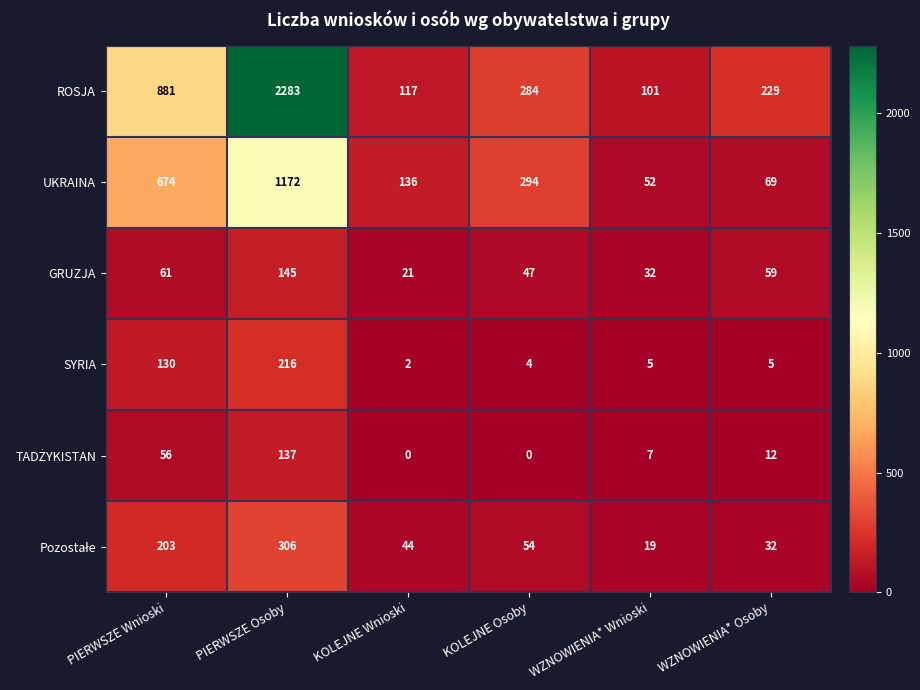

Between KOLEJNE Wnioski and WZNOWIENIA* Osoby, which series saw the biggest shift?

ROSJA